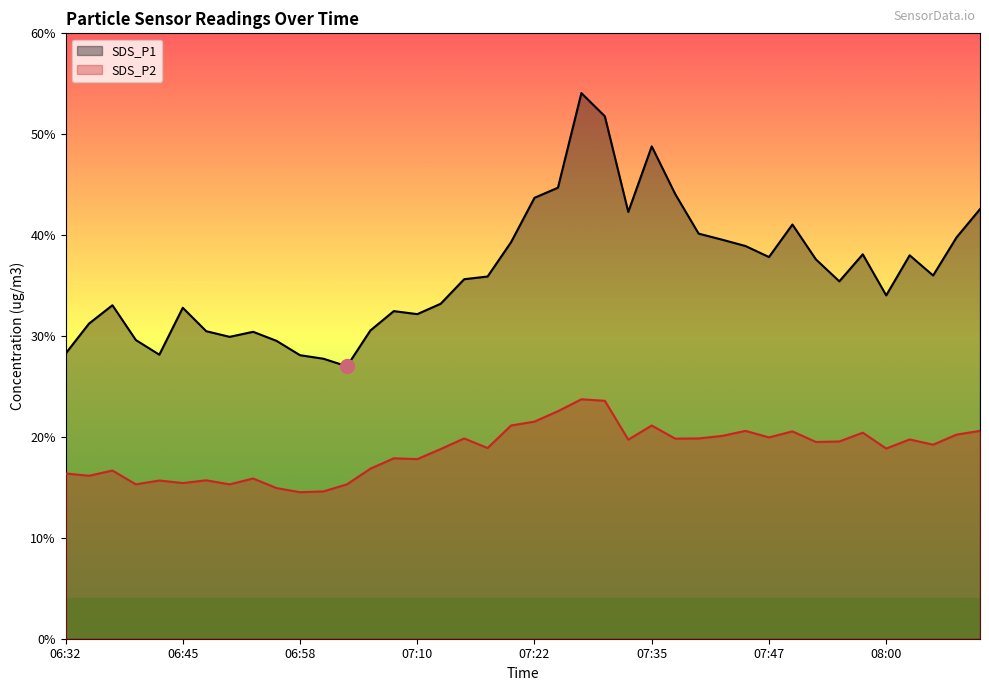

True or false: SDS_P1 and SDS_P2 intersect in this chart.

False